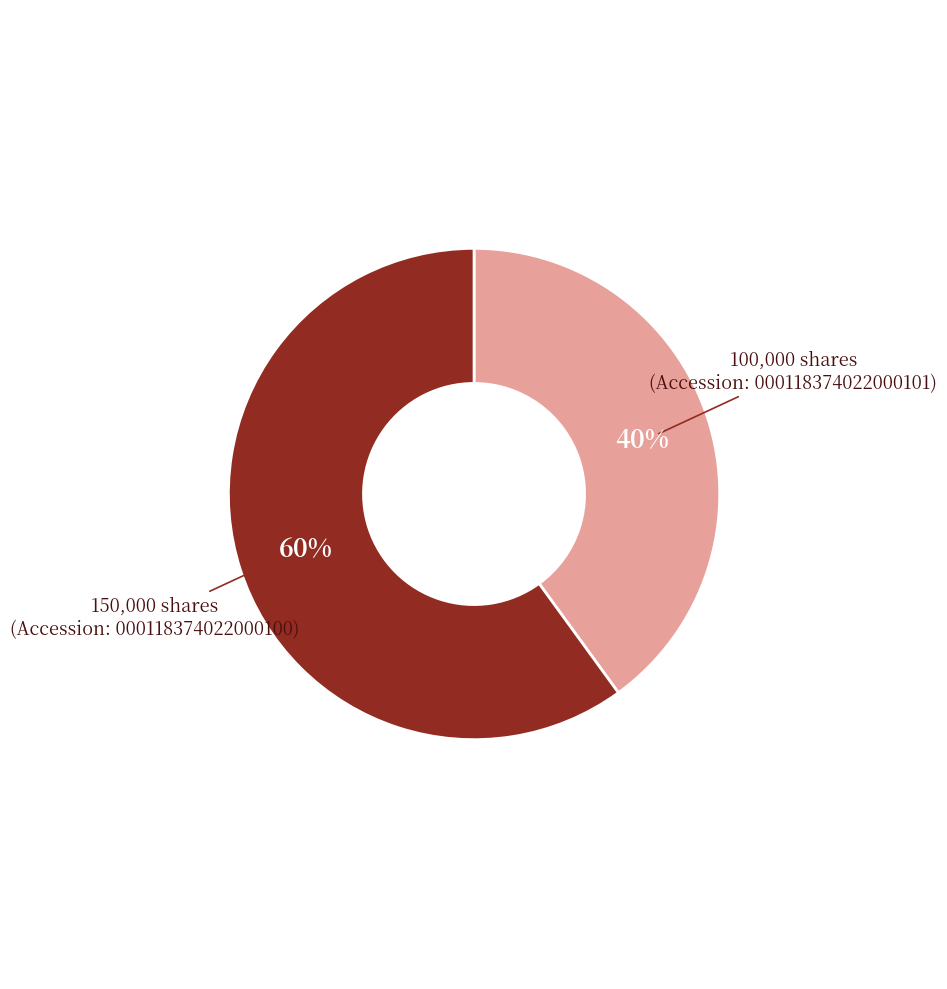

To the nearest percent, what is the difference between the largest and smallest slice percentages?

20%